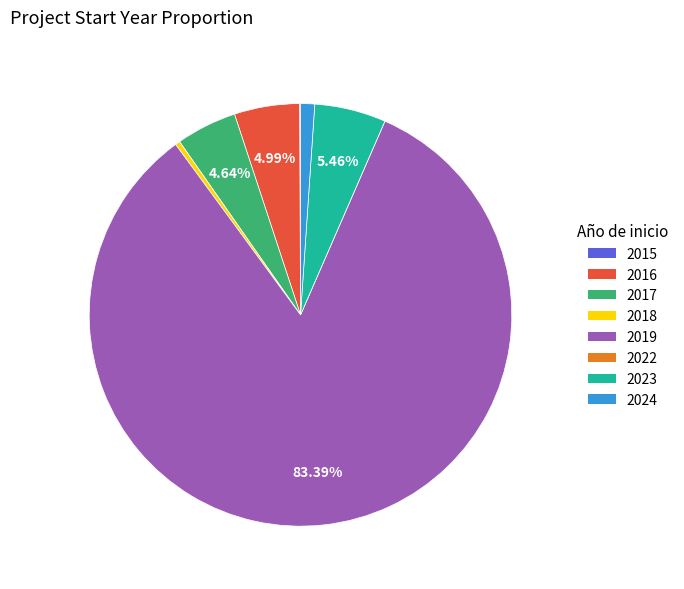

Between 2018 and 2016, which is larger?

2016